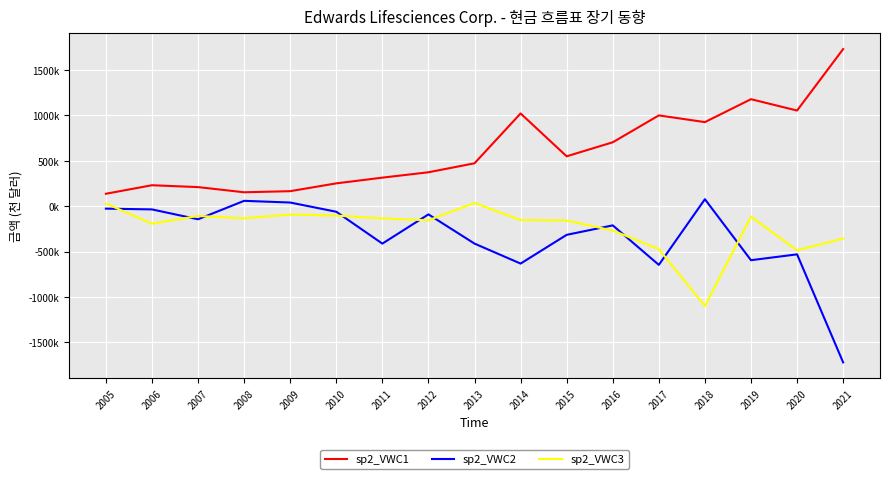

At which label does sp2_VWC1 first exceed 472700?

2014